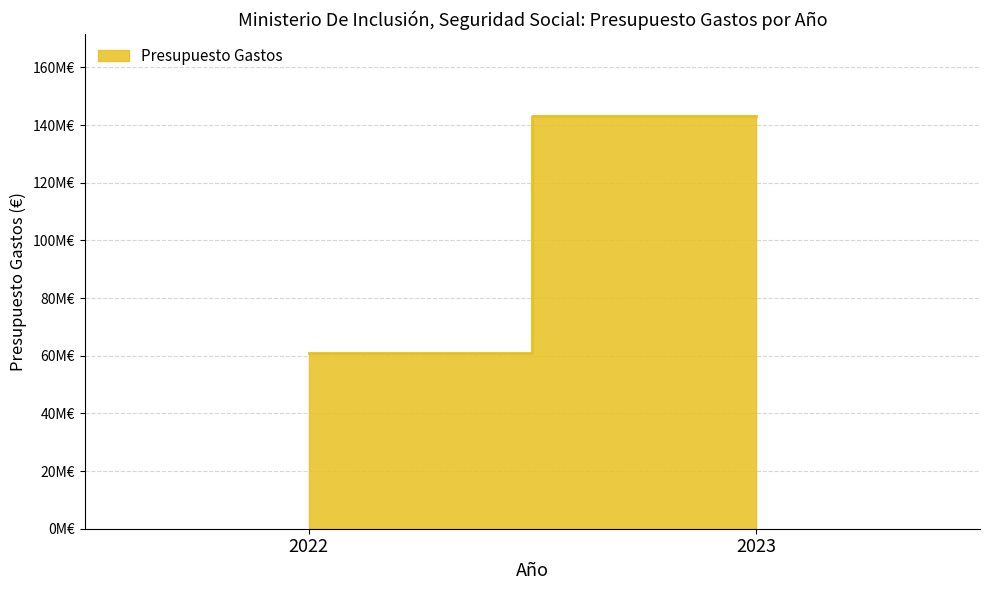

Reading right to left, extract all data points from this chart.

2023=142976000	2022=61000000